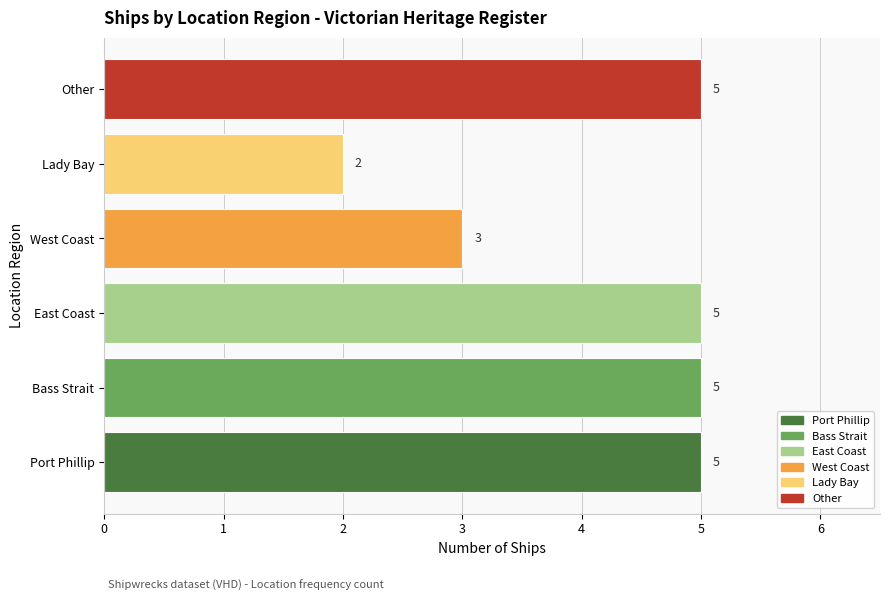

Does the chart contain stacked bars?

No